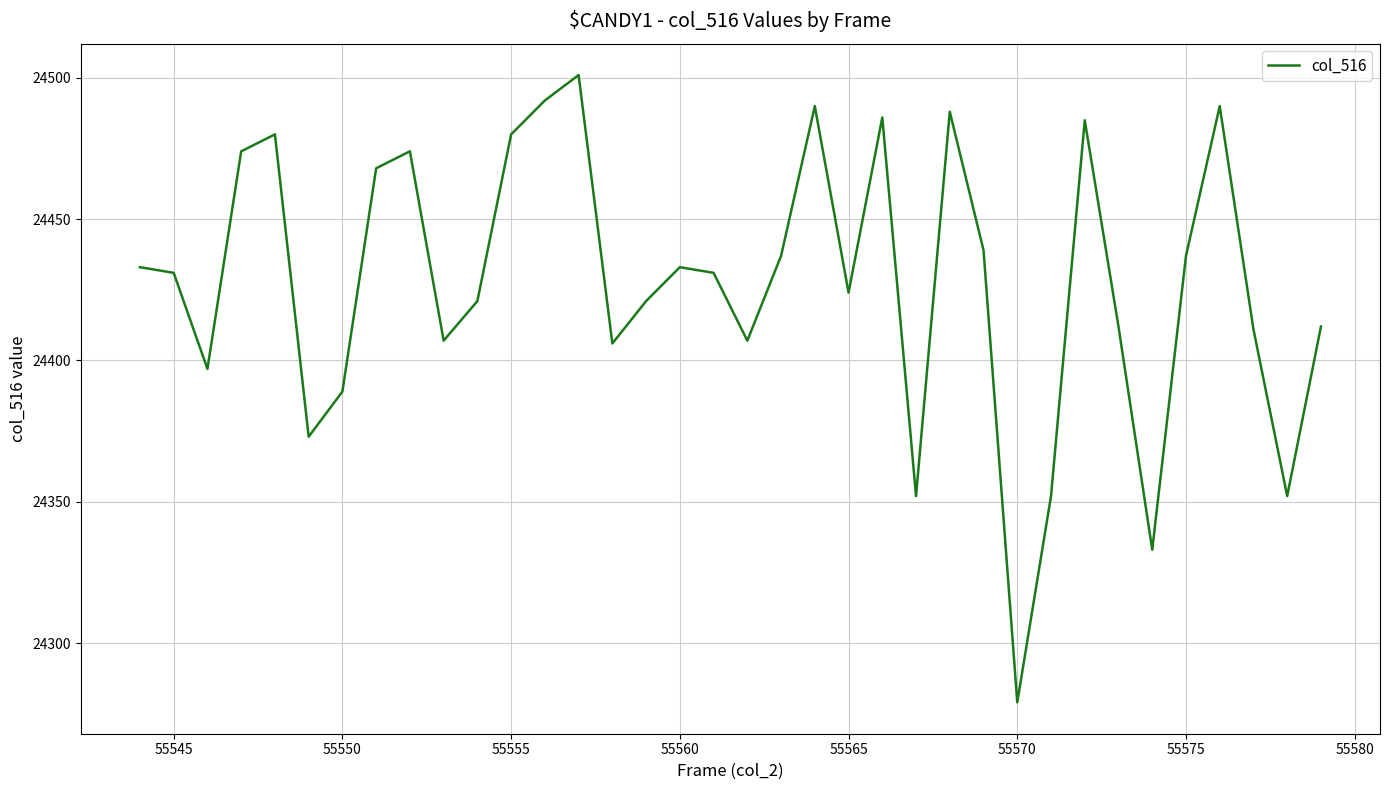

What is the smallest value displayed?

24279